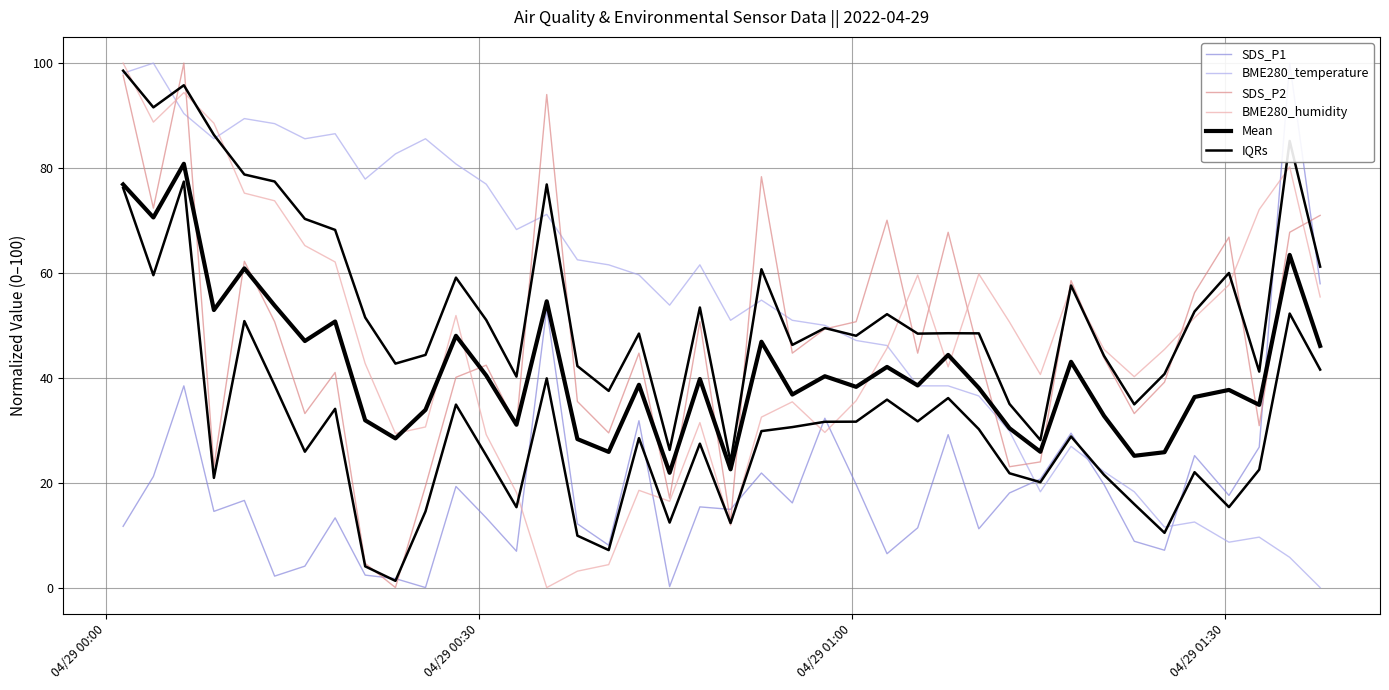

Is it true that Mean equals 74.4 at 04/29 01:30?

False